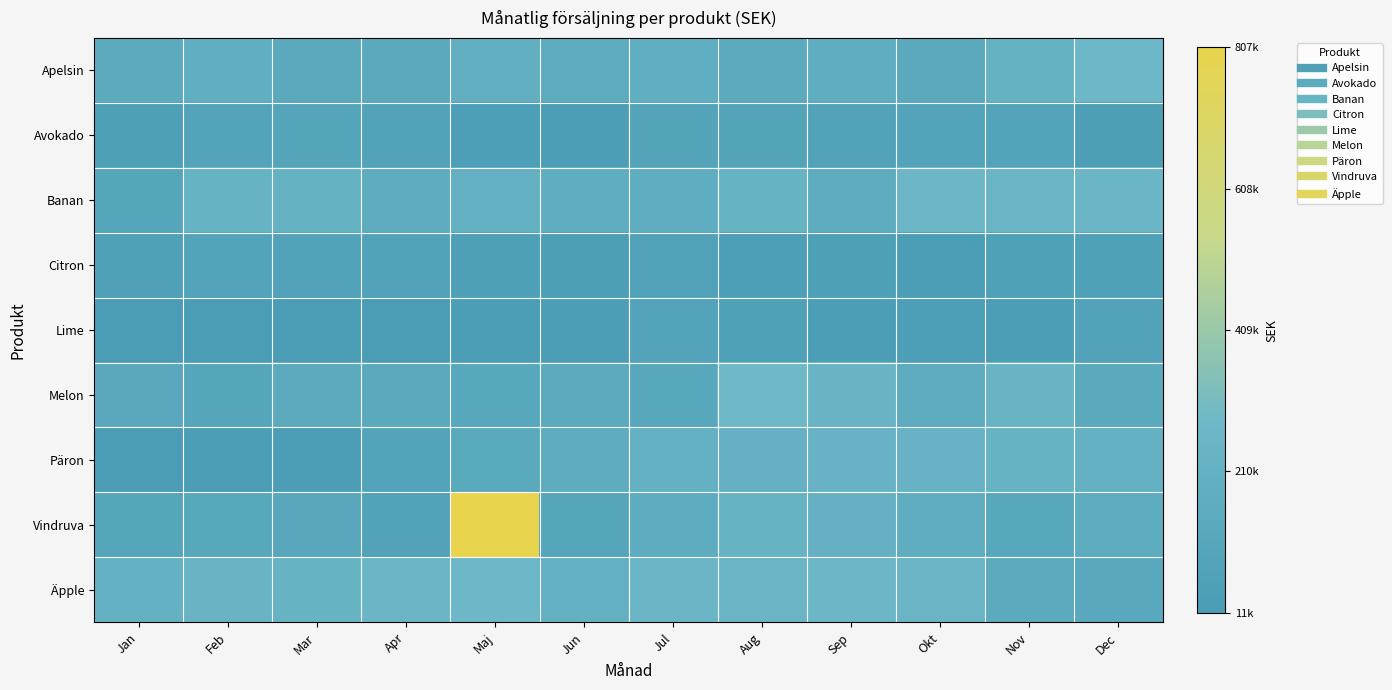

Which series has the largest range (max minus min)?

Vindruva